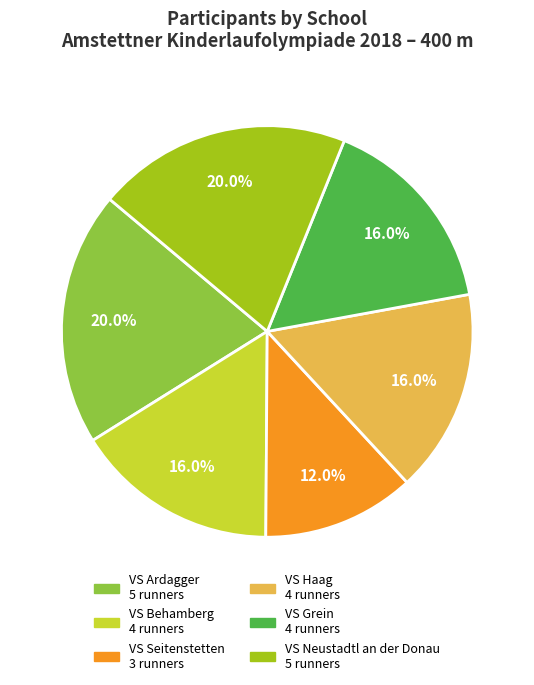

Combined, do VS Grein and VS Neustadtl an der Donau account for over 50%?

No